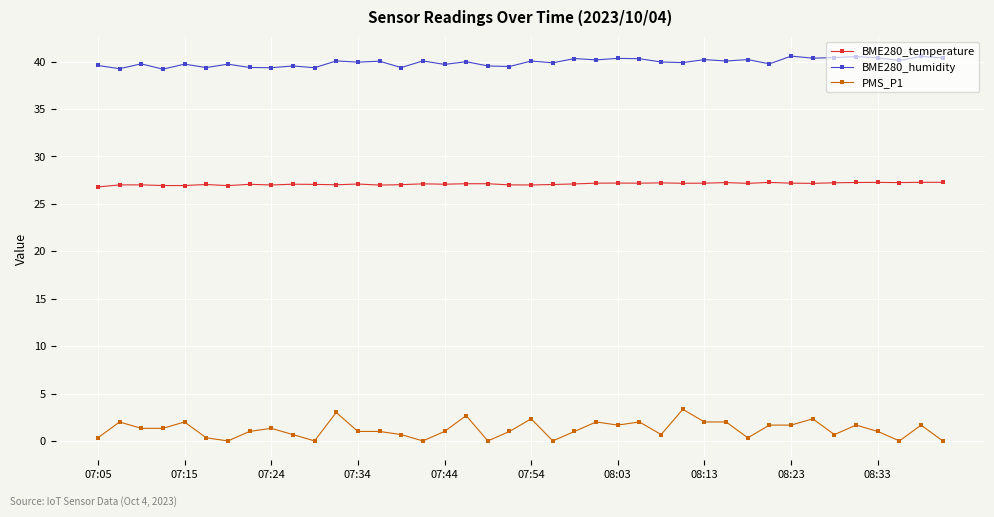

Rank the series by their maximum value, from lowest to highest.

PMS_P1, BME280_temperature, BME280_humidity